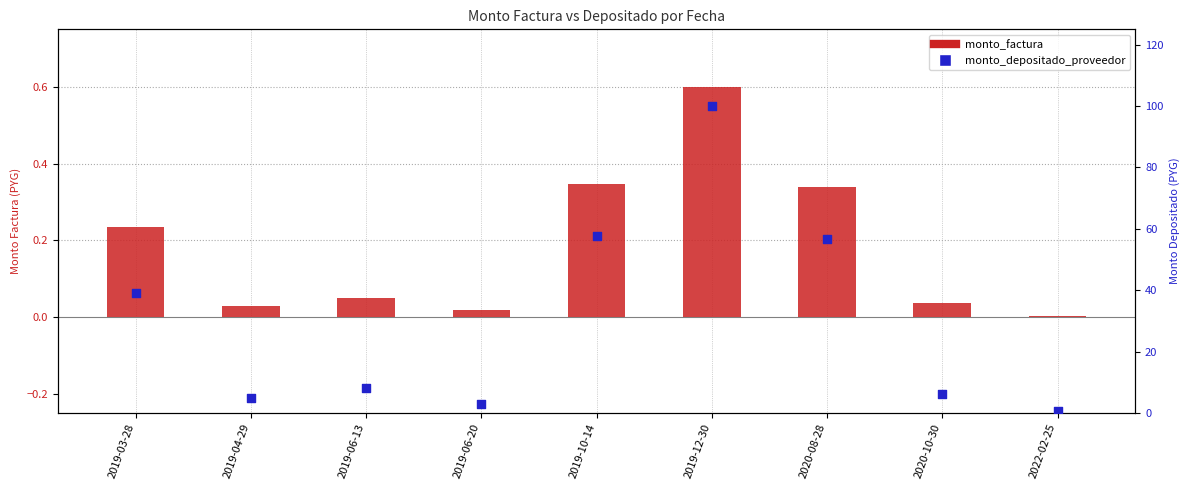

At which category is the sum across all series the highest?

2019-12-30